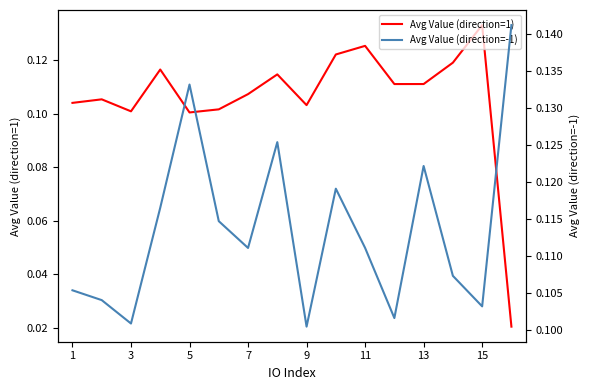

Is it true that Avg Value (direction=1) equals 0.2 at 13?

False